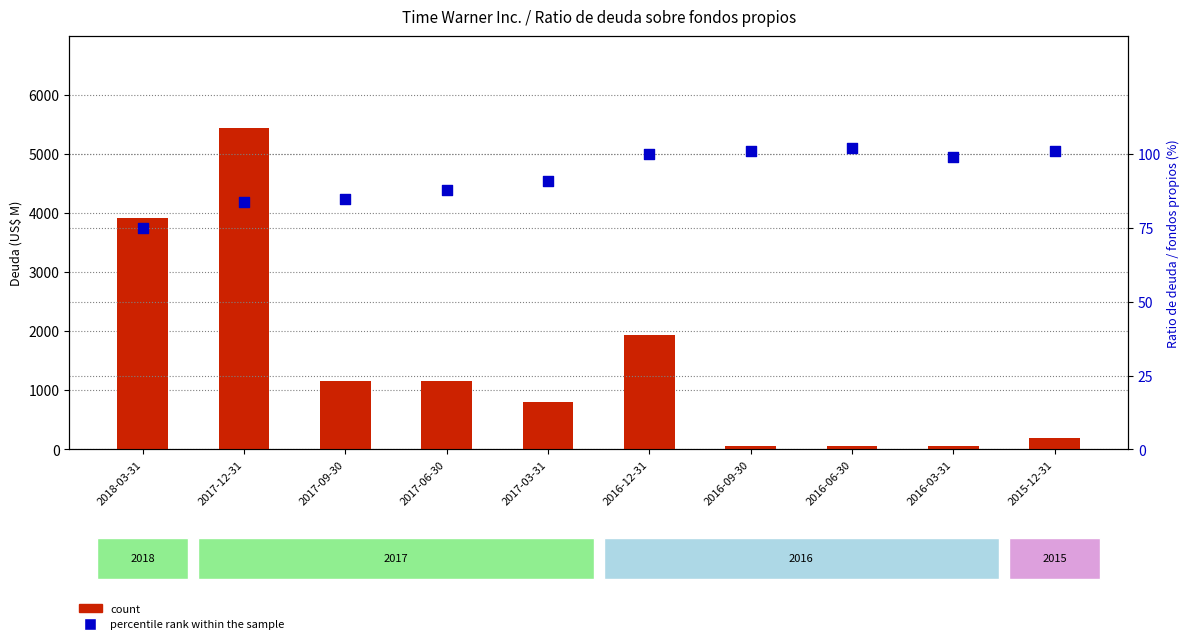

At how many categories does at least one series exceed 3993?

1